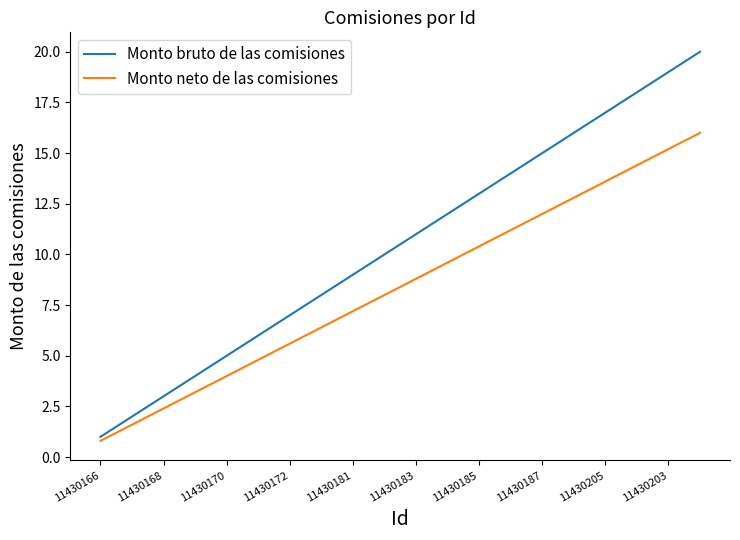

Which series has the largest range (max minus min)?

Monto bruto de las comisiones